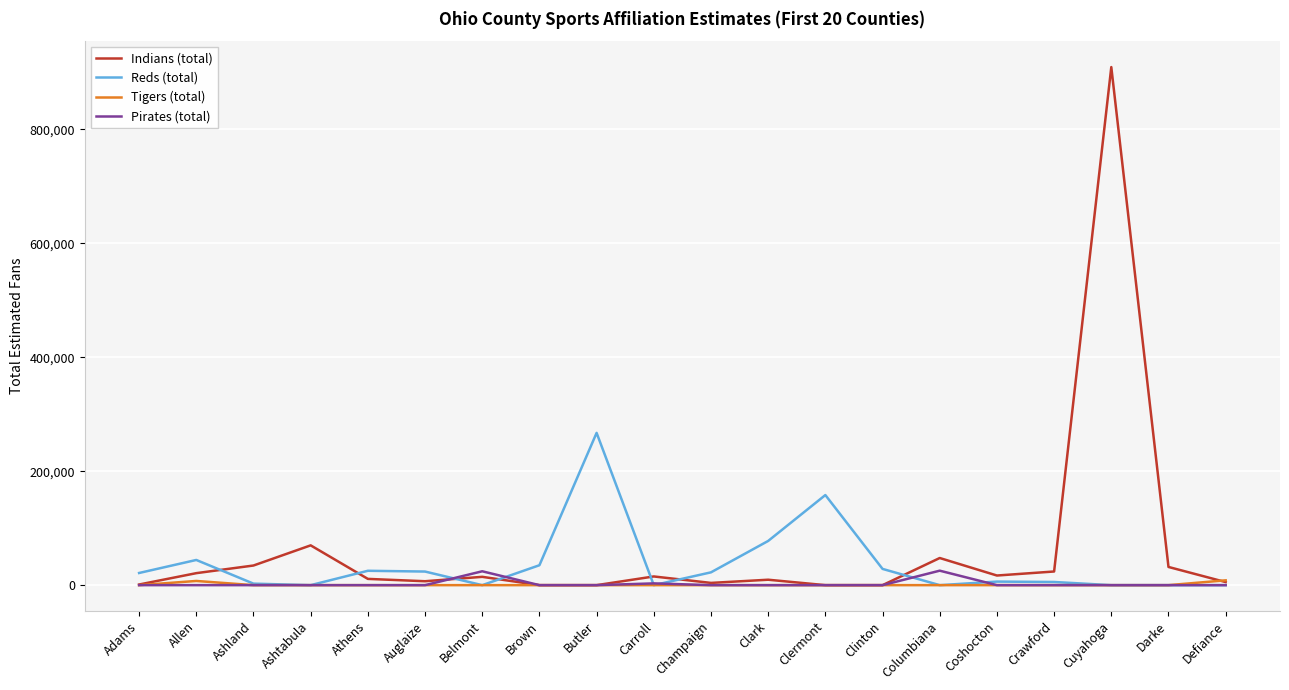

Which series has the largest total across all categories?

Indians (total)